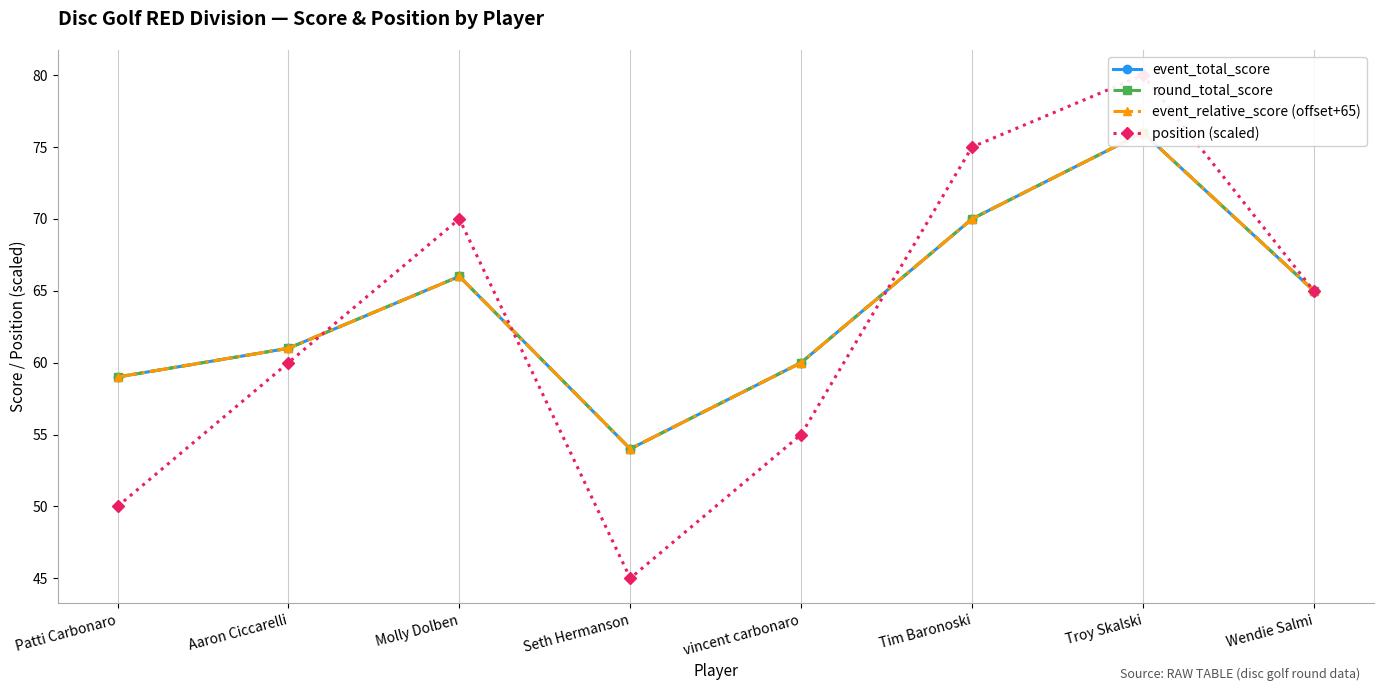

What are all the series names shown in the legend?

event_total_score, round_total_score, event_relative_score (offset+65), position (scaled)